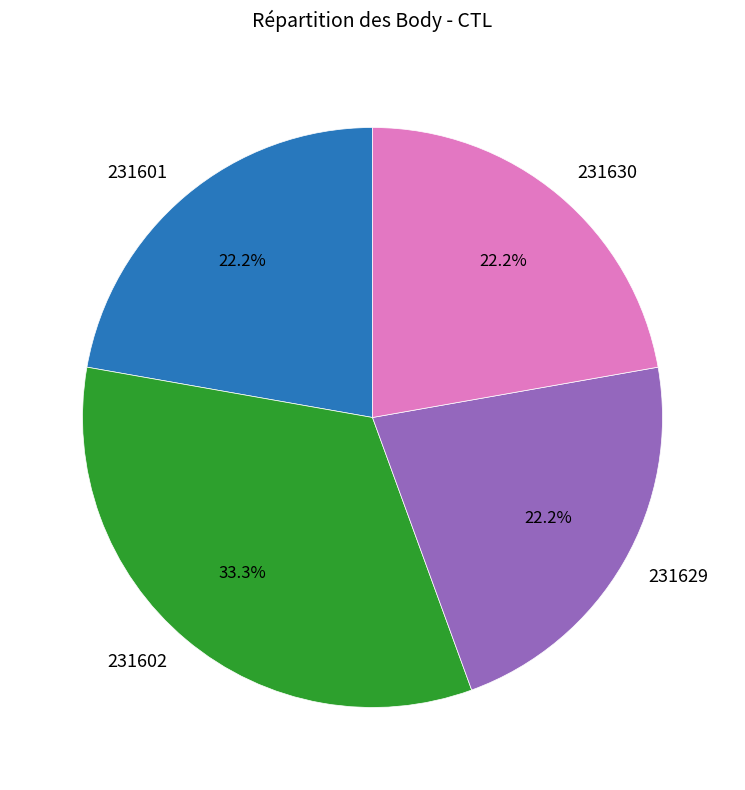

Which slice is the largest?

231602